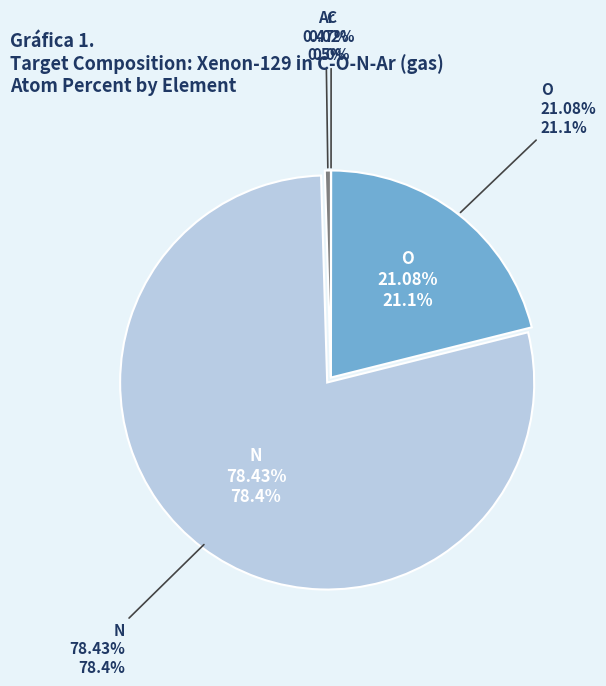

True or false: C accounts for 0% of the total.

True